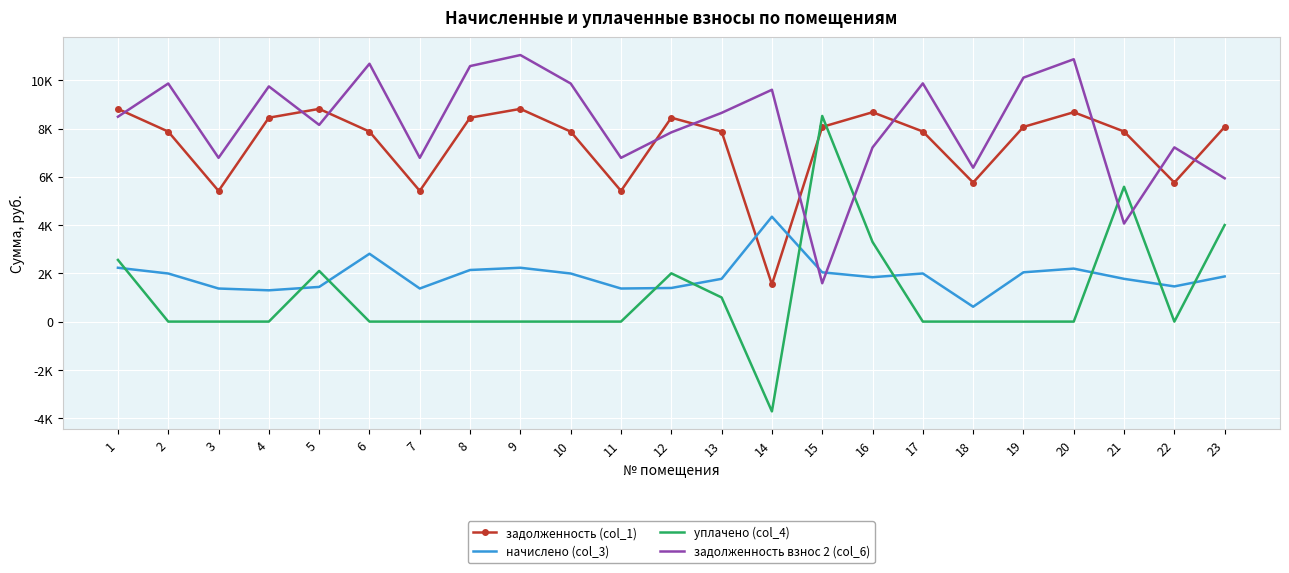

What are all the series names shown in the legend?

задолженность (col_1), начислено (col_3), уплачено (col_4), задолженность взнос 2 (col_6)